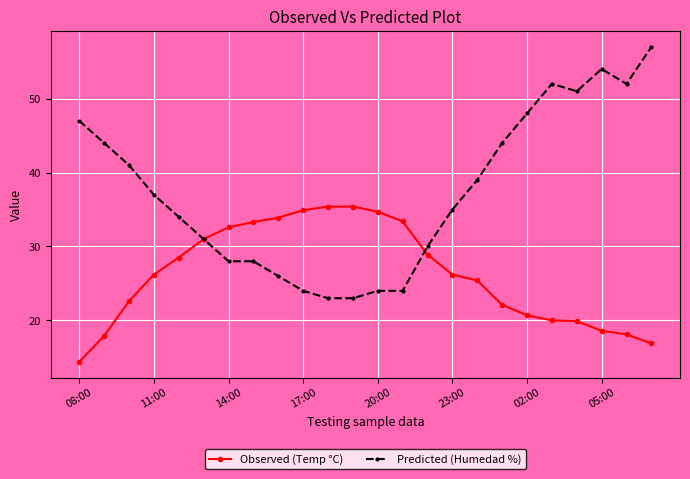

True or false: Observed (Temp °C) has more than 2 points higher than both neighbors.

False